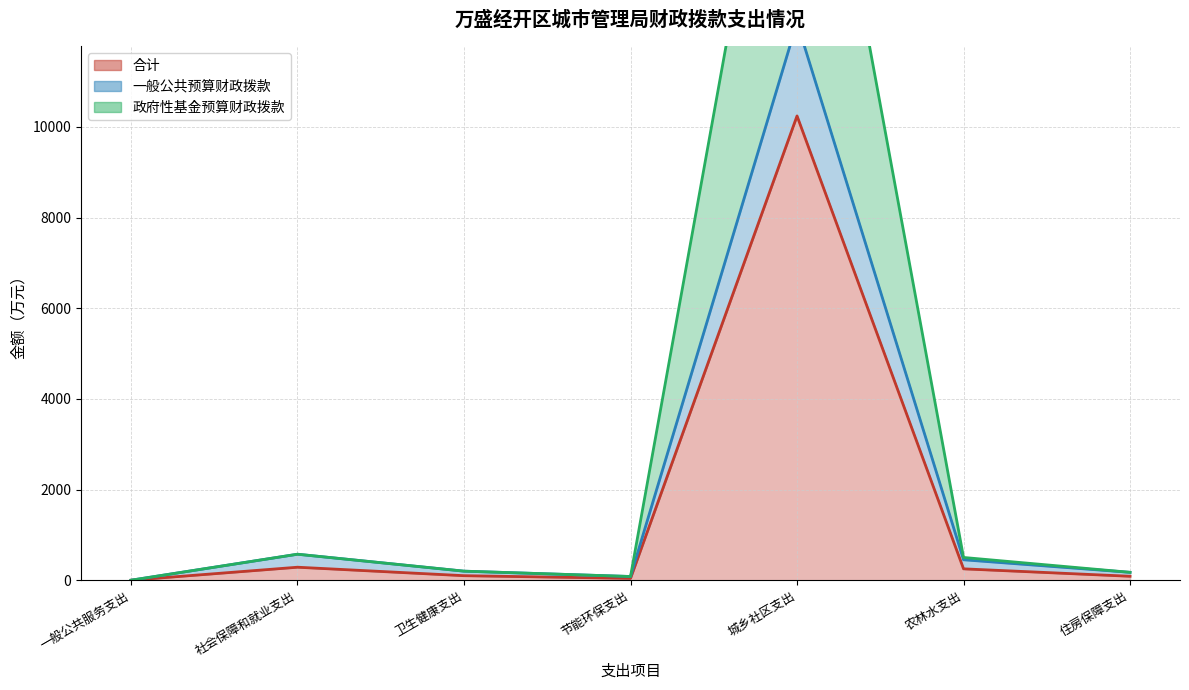

List the series in order of their peak value, lowest first.

合计, 一般公共预算财政拨款, 政府性基金预算财政拨款